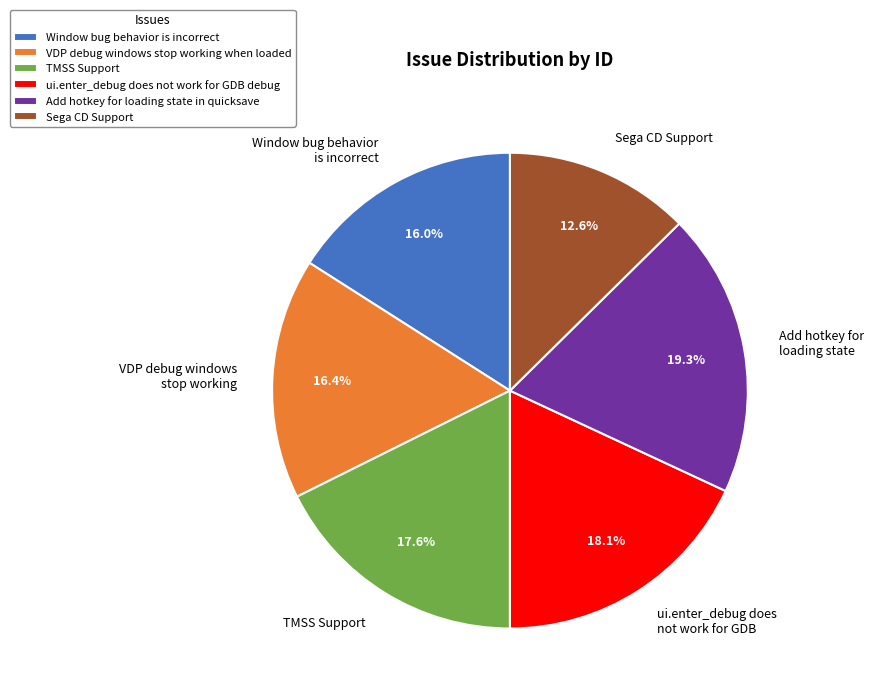

Count the number of slices in the pie.

6